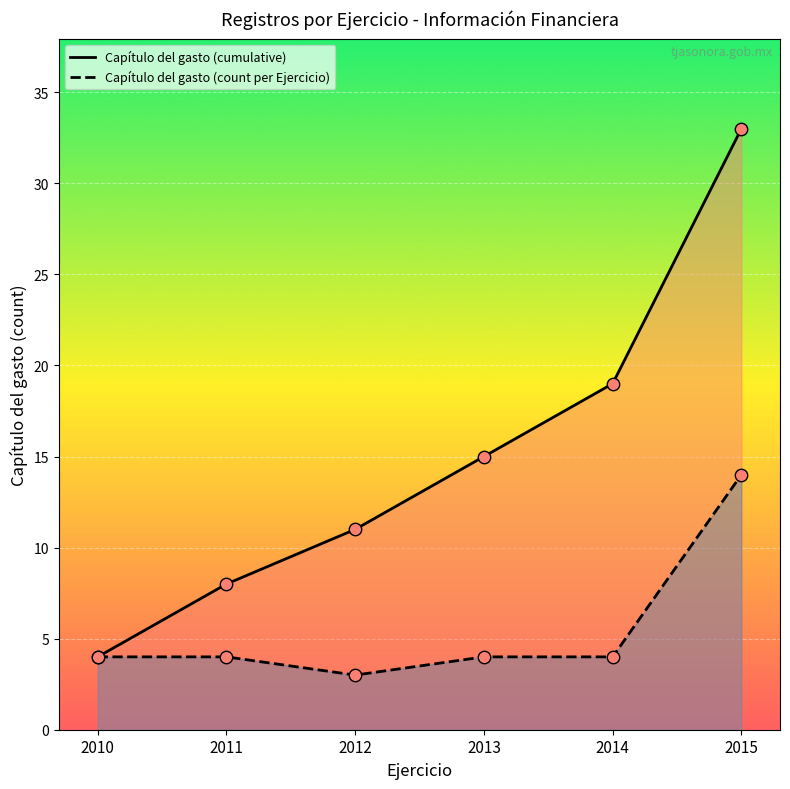

At how many categories does at least one series exceed 32?

1